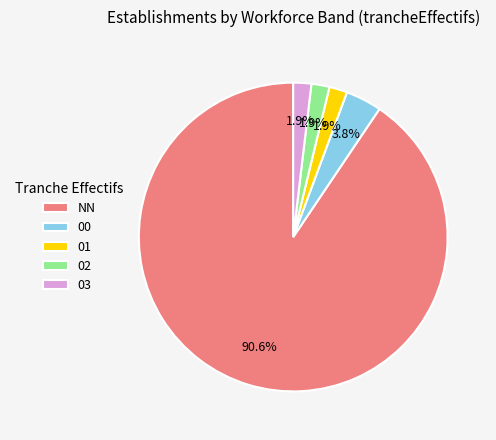

What percentage is the 03 slice, to the nearest percent?

2%